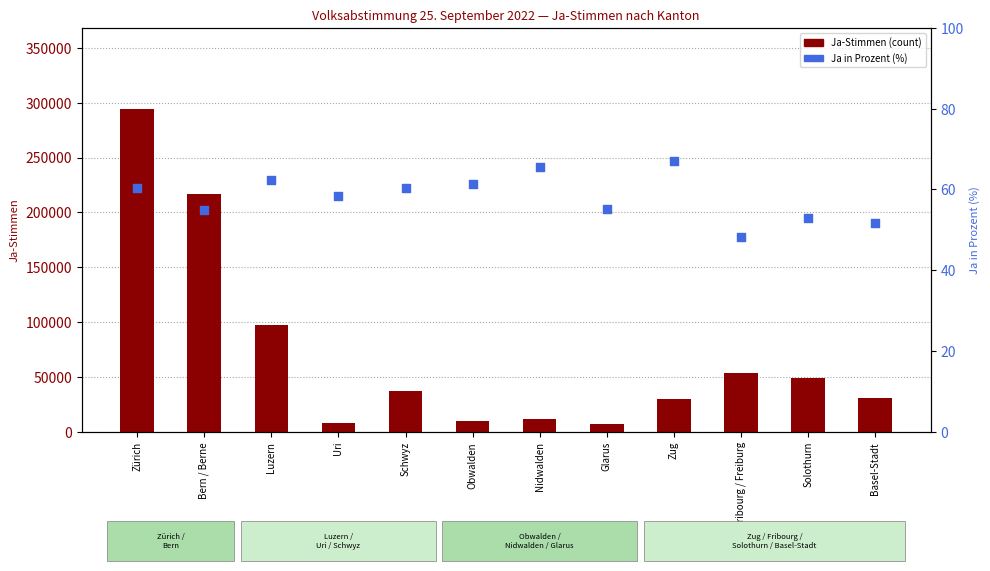

At how many categories does at least one series exceed 70489?

3